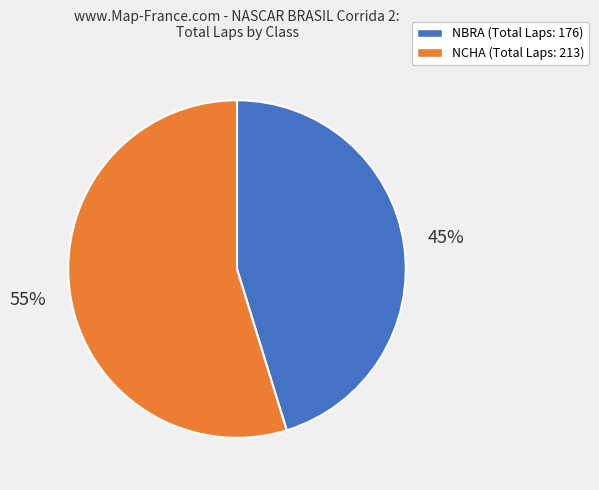

To the nearest percent, what portion does NBRA represent?

45%